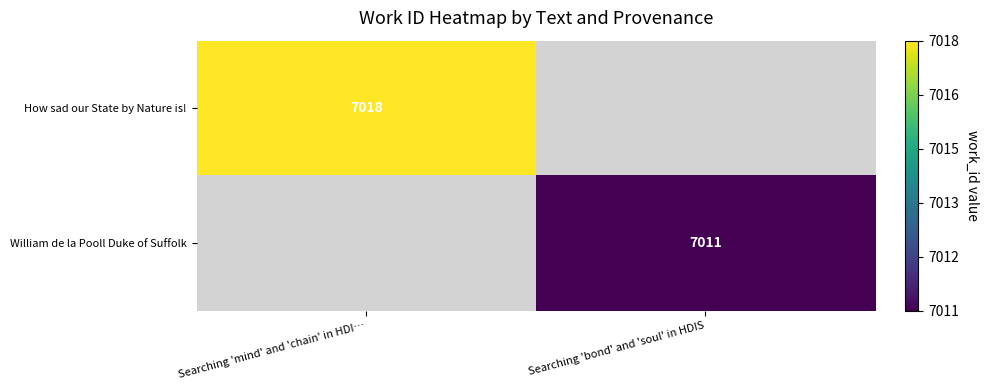

How many distinct data groups are displayed?

2